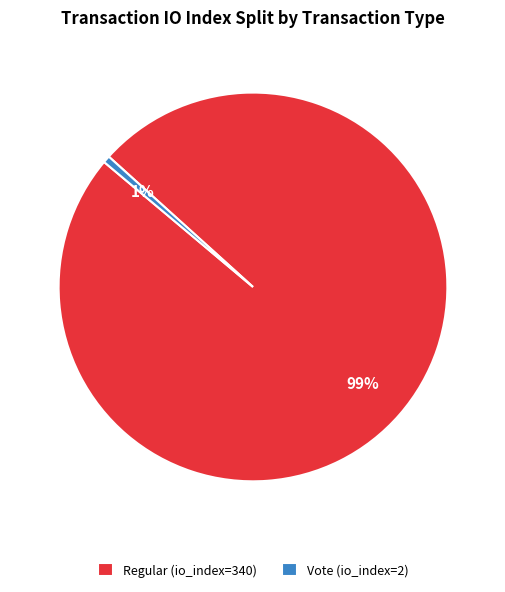

Which category has the biggest portion of the pie?

Regular (io_index=340)